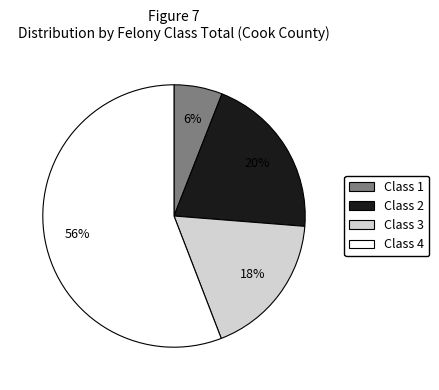

To the nearest percent, what is the difference between the largest and smallest slice percentages?

50%